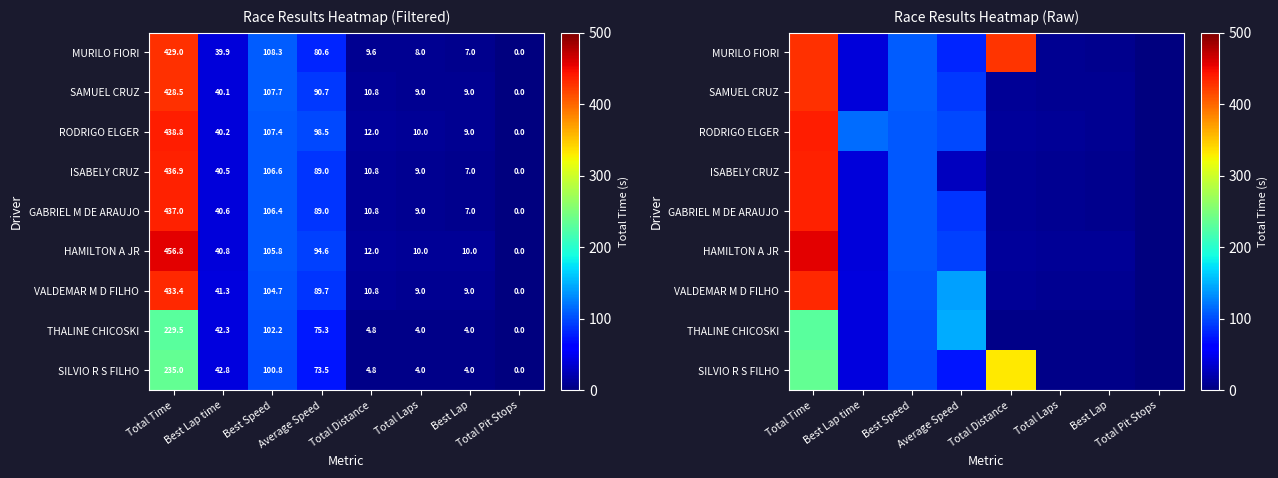

Where is RODRIGO ELGER nearest to the value 219?

Best Lap time